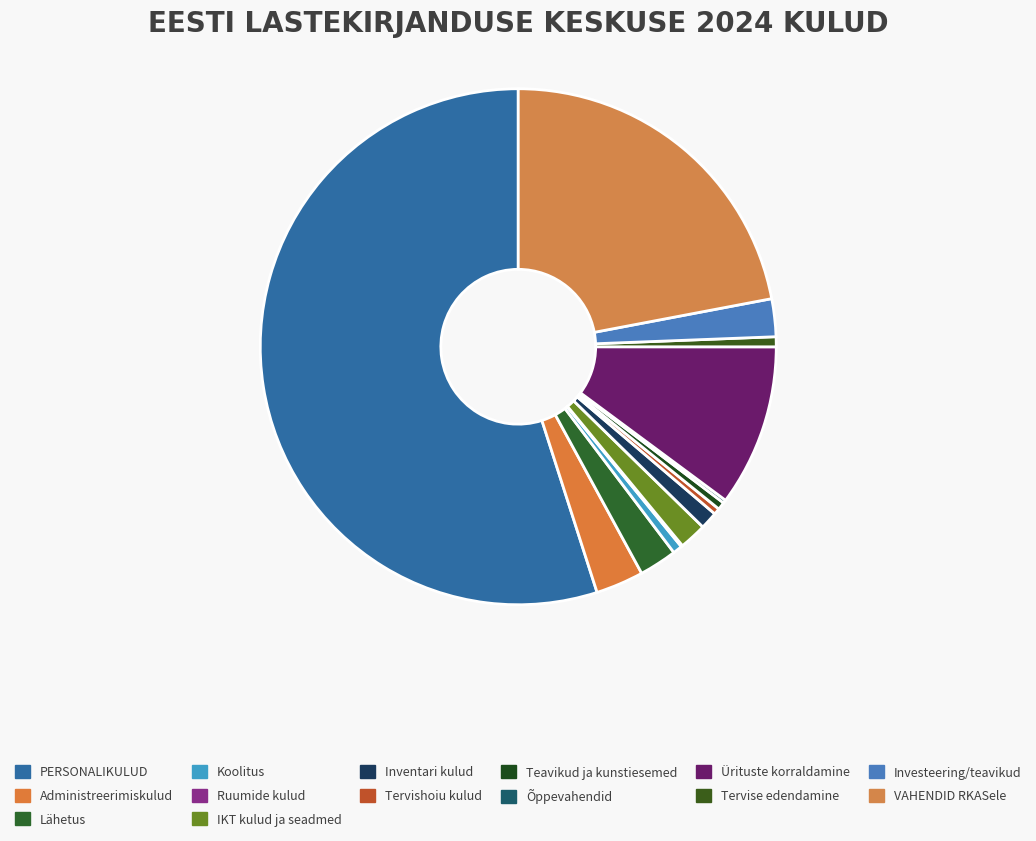

Rank the categories by value from lowest to highest.

Ruumide kulud, Õppevahendid, Tervishoiu kulud, Teavikud ja kunstiesemed, Koolitus, Tervise edendamine, Inventari kulud, IKT kulud ja seadmed, Lähetus, Investeering/teavikud, Administreerimiskulud, Ürituste korraldamine, VAHENDID RKASele, PERSONALIKULUD